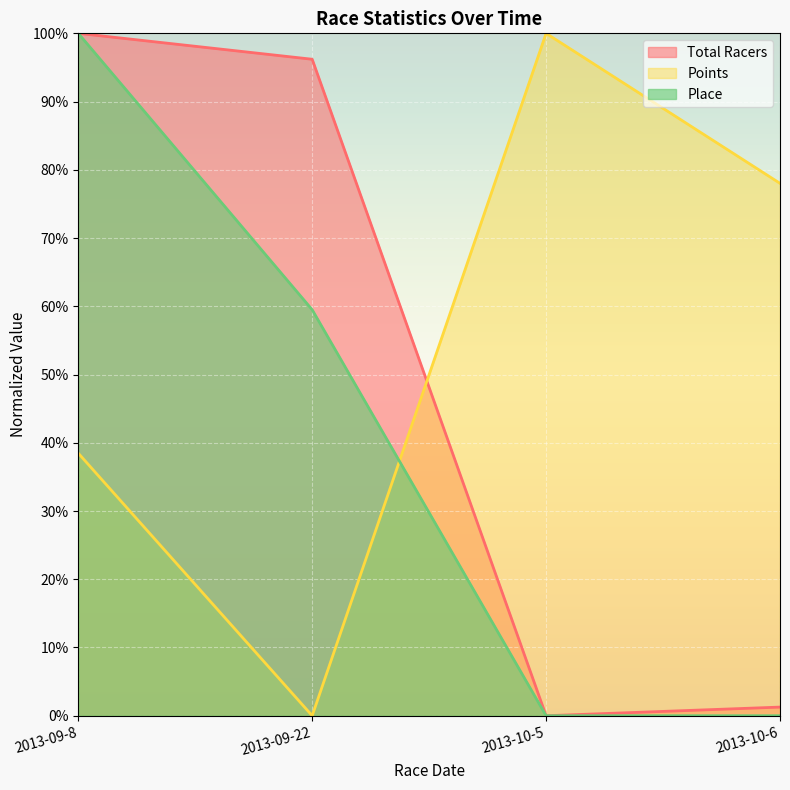

At which category does Total Racers reach its first local valley?

2013-10-5